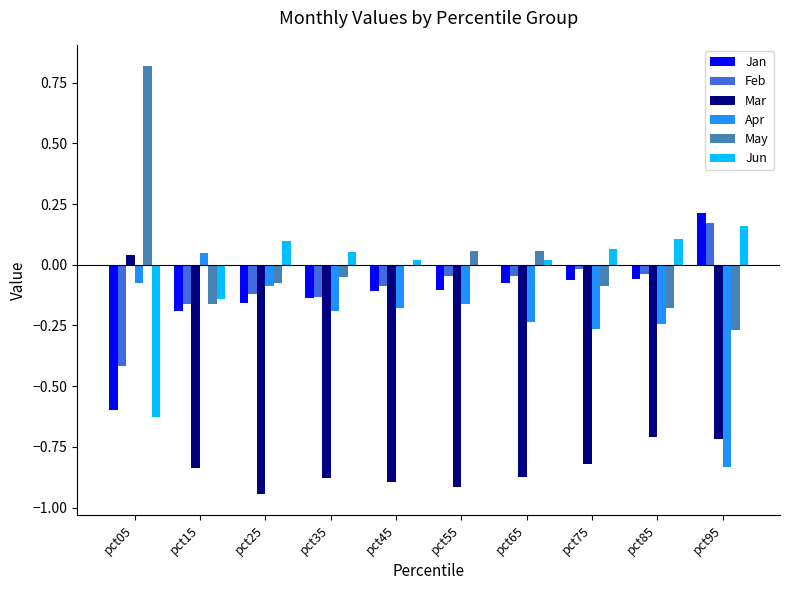

At which label is Apr closest to 0?

pct15